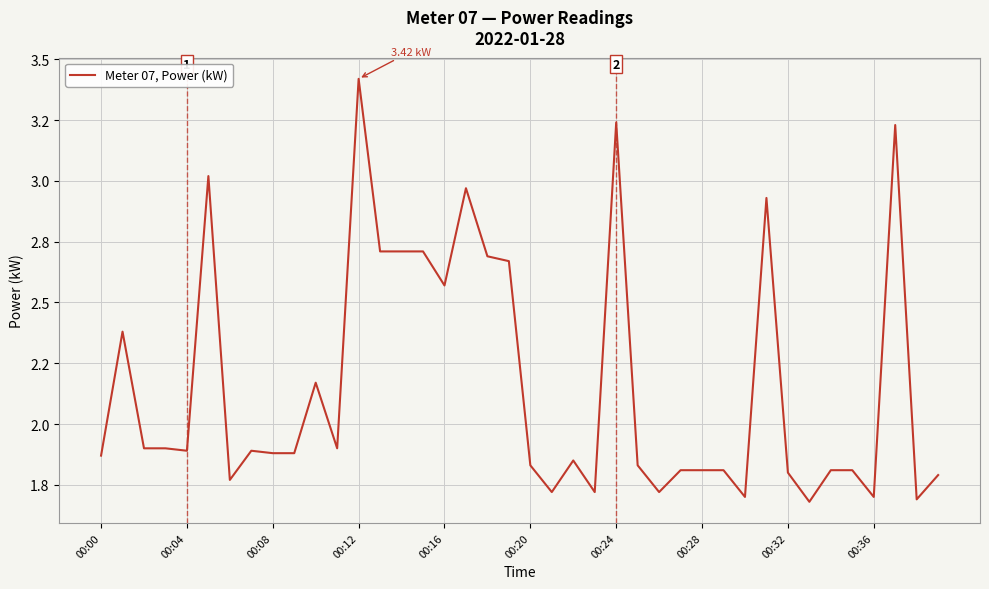

Does the chart have visible grid lines?

Yes